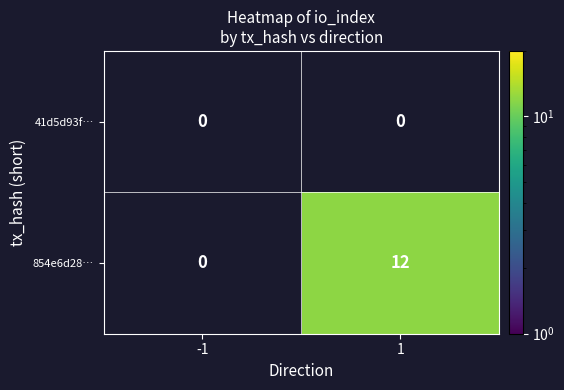

At 1, list the series in order from largest to smallest.

854e6d28…, 41d5d93f…